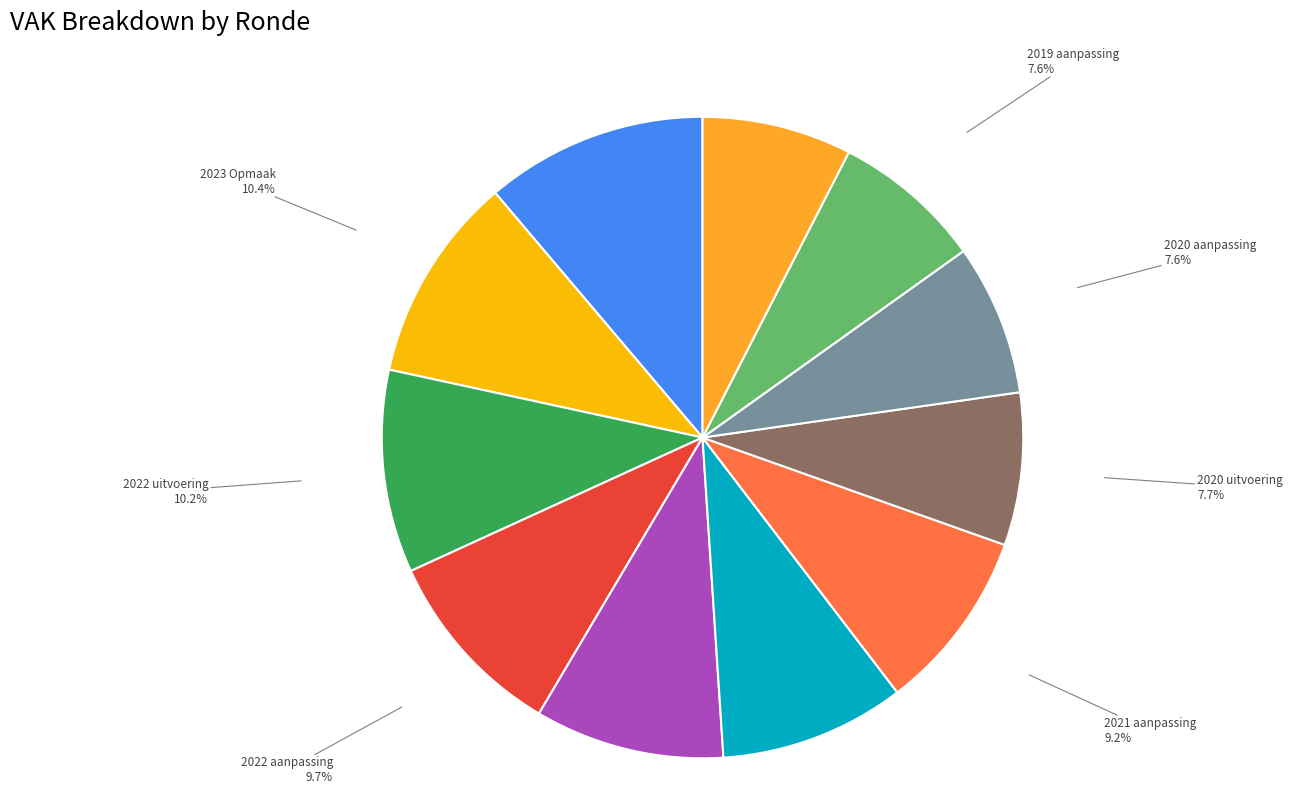

Does any single category account for the majority?

No